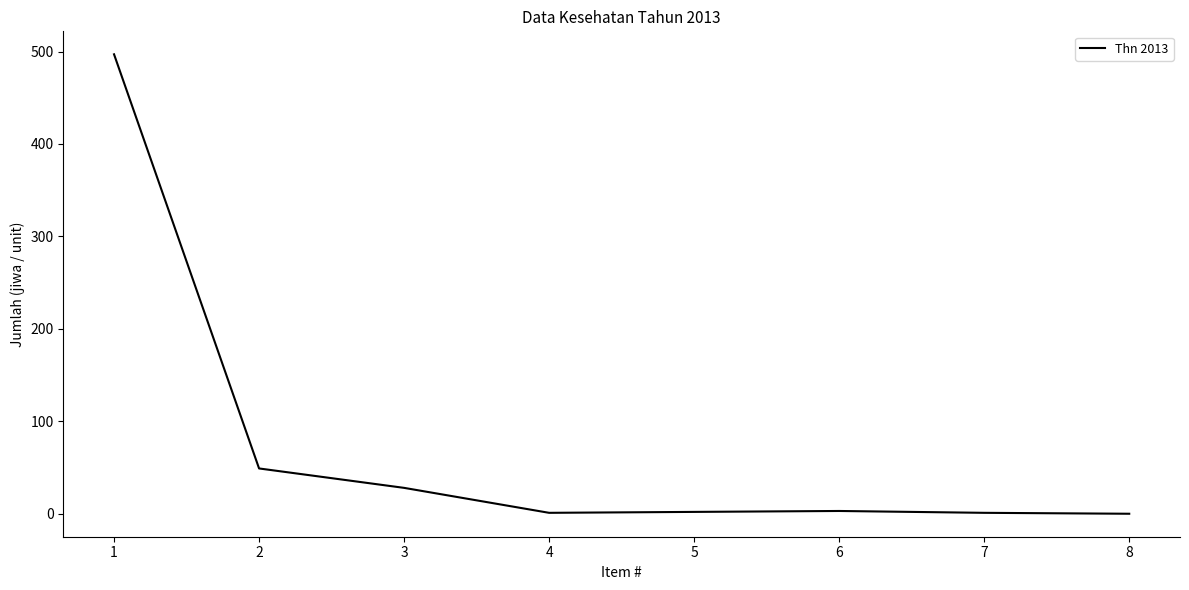

At which label is the value closest to 248?

2